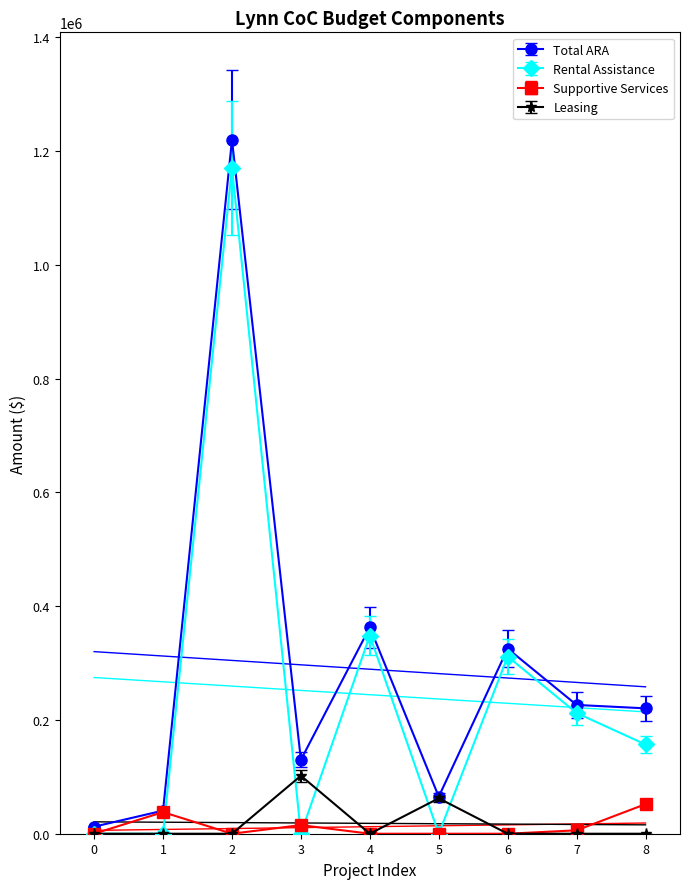

The value of Supportive Services at 1 is 37957. True or false?

True